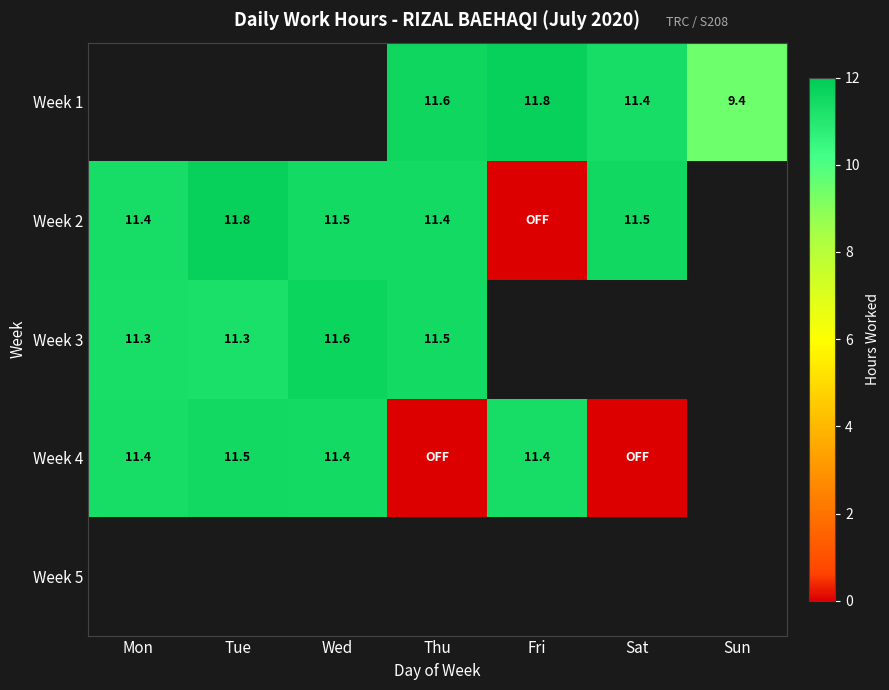

The value of Week 1 at Sun is 9.4. True or false?

True